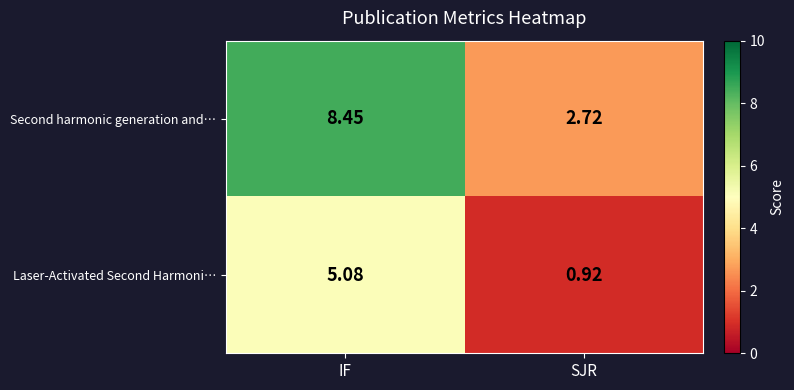

Which series has the largest range (max minus min)?

Second harmonic generation and…